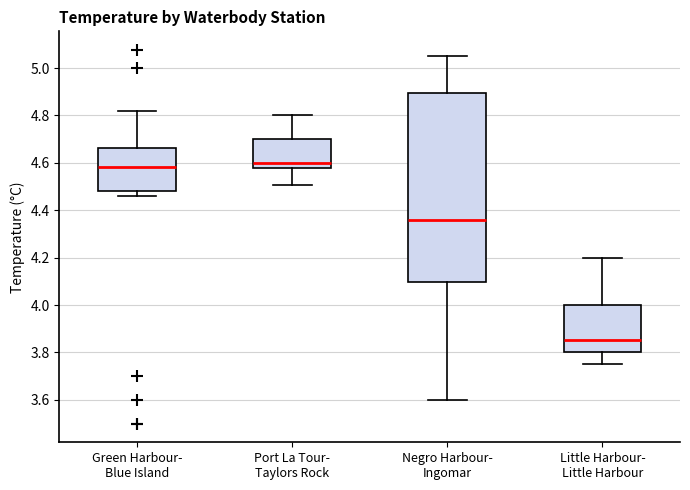

Which box is the tallest, from its lower edge to its upper edge?

Negro Harbour- Ingomar